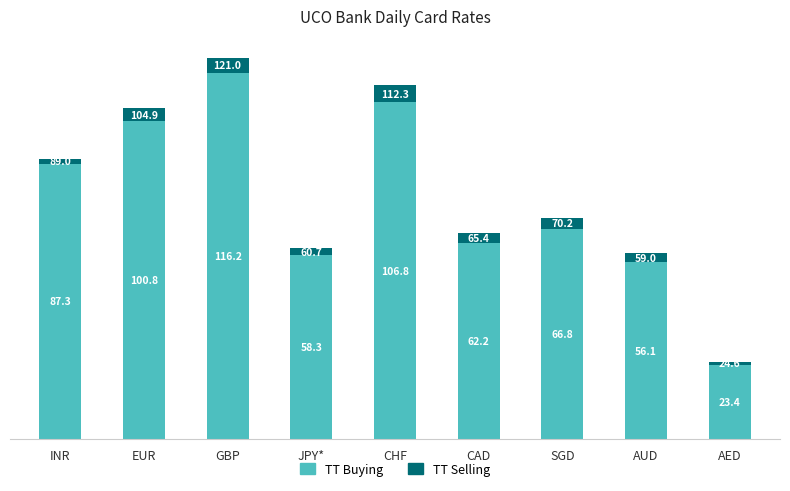

At which label does TT Buying first exceed 66?

INR